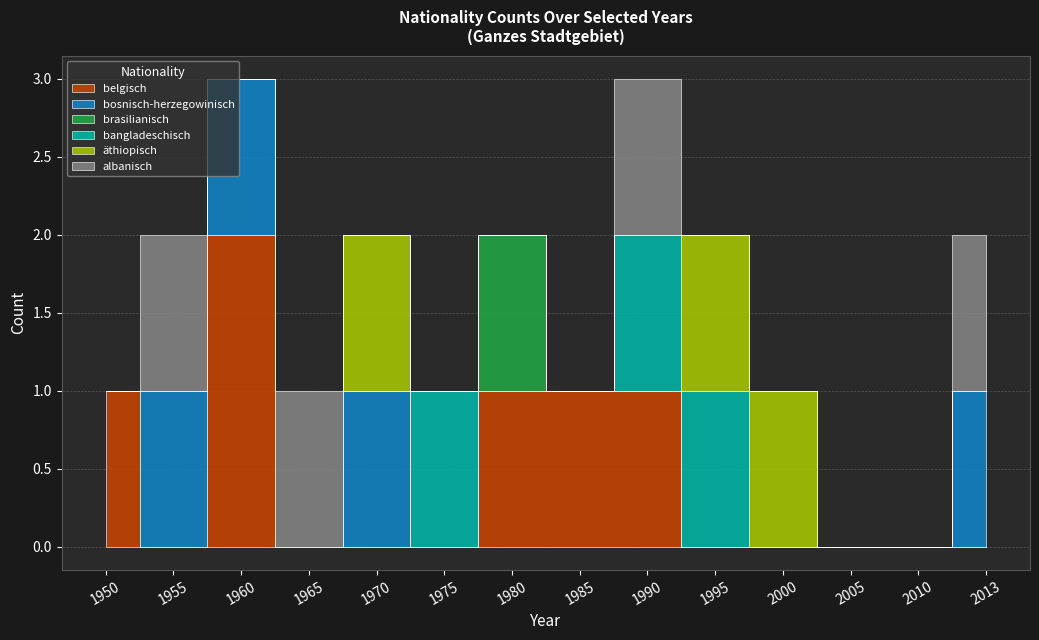

Reading left to right, what are all the values shown in this chart?

belgisch: 1	0	2	0	0	0	1	1	1	0	0	0	0	0
bosnisch-herzegowinisch: 0	1	1	0	1	0	0	0	0	0	0	0	0	1
brasilianisch: 0	0	0	0	0	0	1	0	0	0	0	0	0	0
bangladeschisch: 0	0	0	0	0	1	0	0	1	1	0	0	0	0
äthiopisch: 0	0	0	0	1	0	0	0	0	1	1	0	0	0
albanisch: 0	1	0	1	0	0	0	0	1	0	0	0	0	1